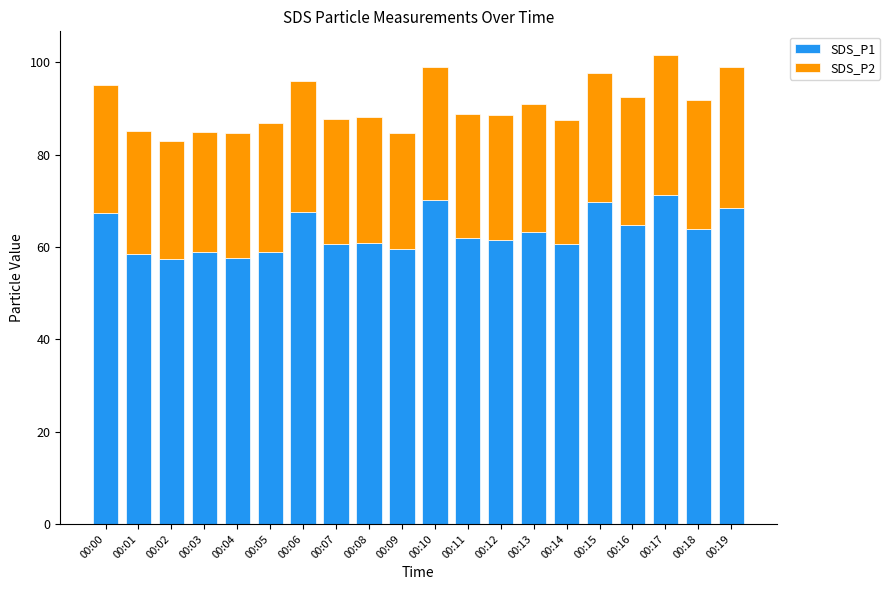

What is the average value of the SDS_P1 series?

63.2